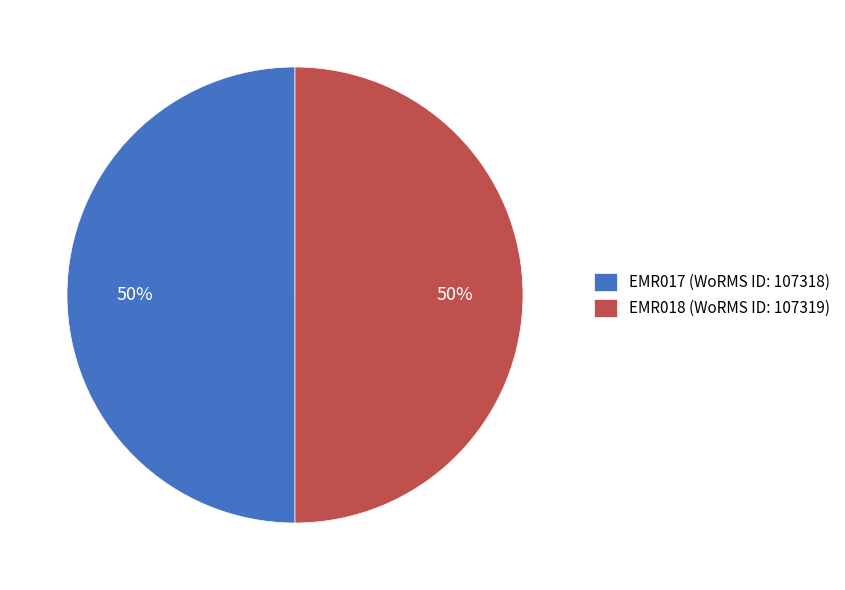

Count the number of slices in the pie.

2